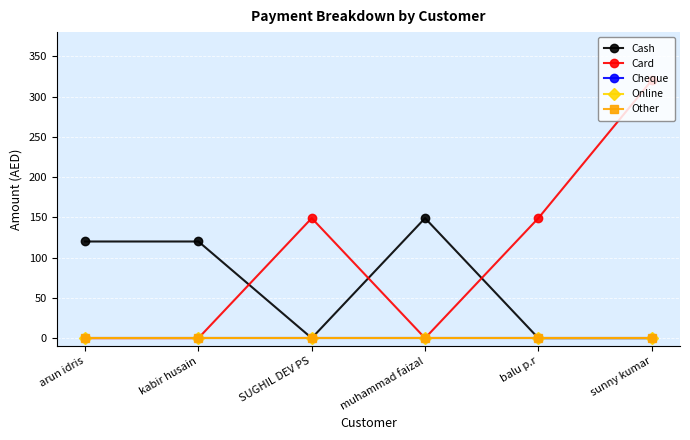

True or false: Cheque and Cash intersect in this chart.

False